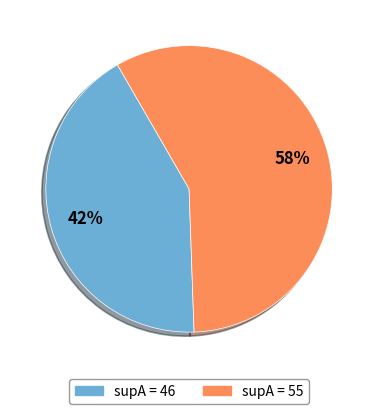

Is there any slice that represents more than half of the pie?

Yes